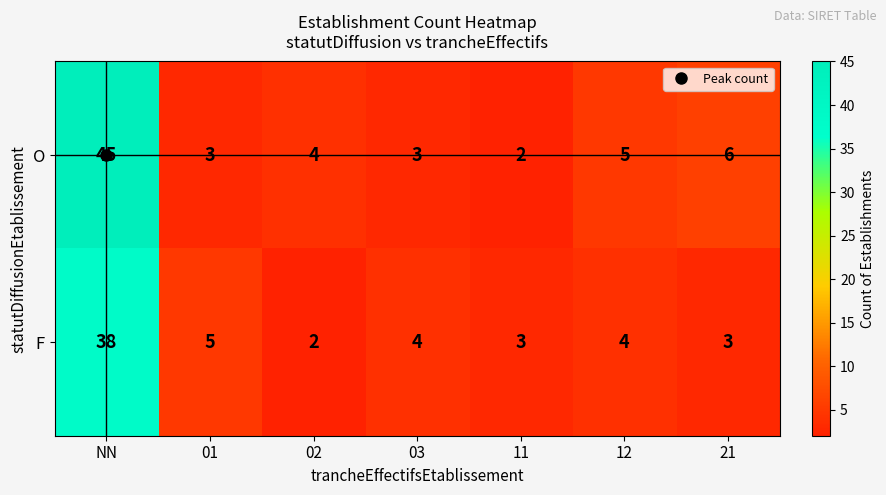

What is the difference between the maximum and minimum values in the O series?

43